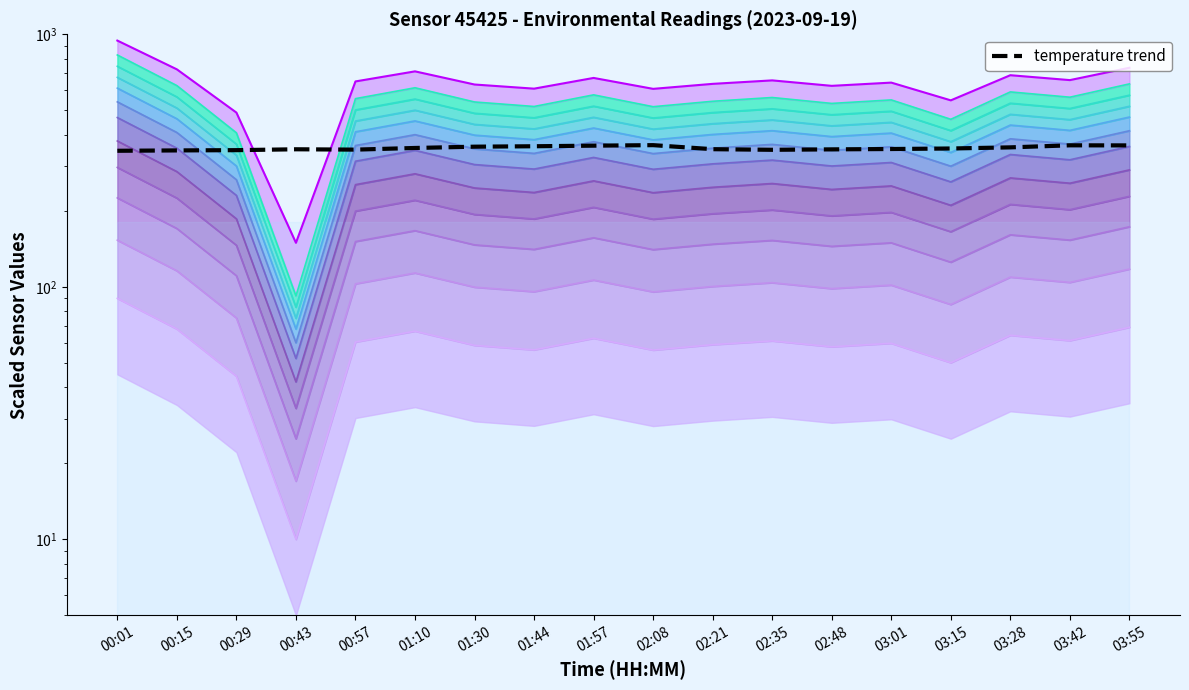

Reading left to right, list all the values displayed in this chart.

00:01=345.7	00:15=346.8	00:29=347.6	00:43=350.4	00:57=349.3	01:10=354.6	01:30=358.8	01:44=360.2	01:57=362.2	02:08=363.9	02:21=350.7	02:35=348.8	02:48=350.2	03:01=351.3	03:15=353.0	03:28=356.6	03:42=363.3	03:55=363.0